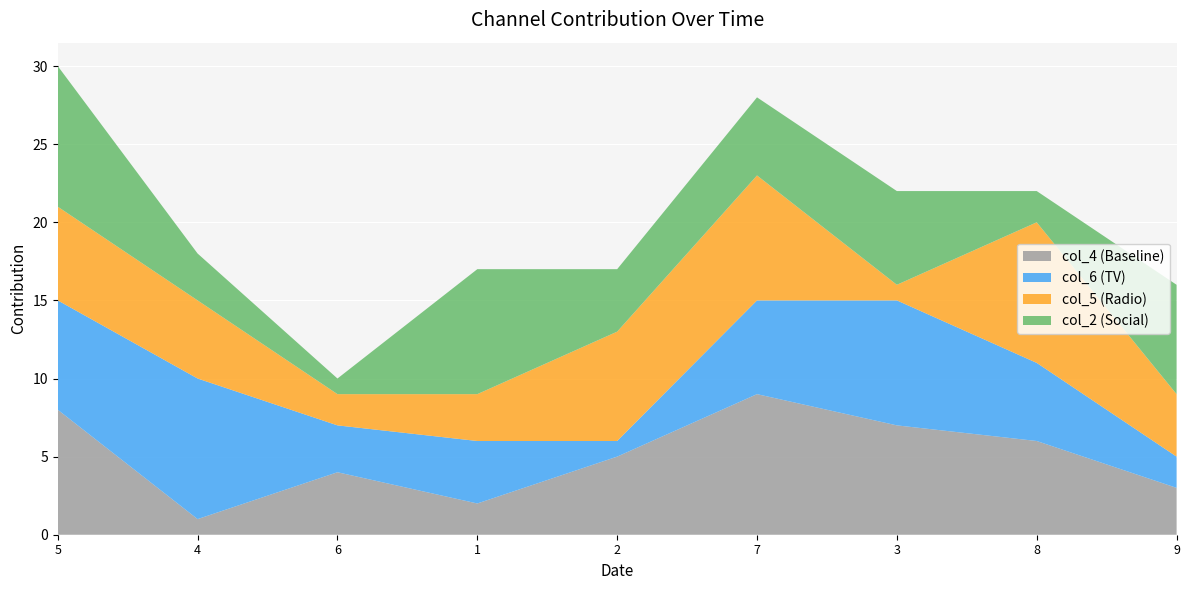

Reading left to right, transcribe all the data shown in this chart.

col_4: 8	1	4	2	5	9	7	6	3
col_6: 7	9	3	4	1	6	8	5	2
col_5: 6	5	2	3	7	8	1	9	4
col_2: 9	3	1	8	4	5	6	2	7